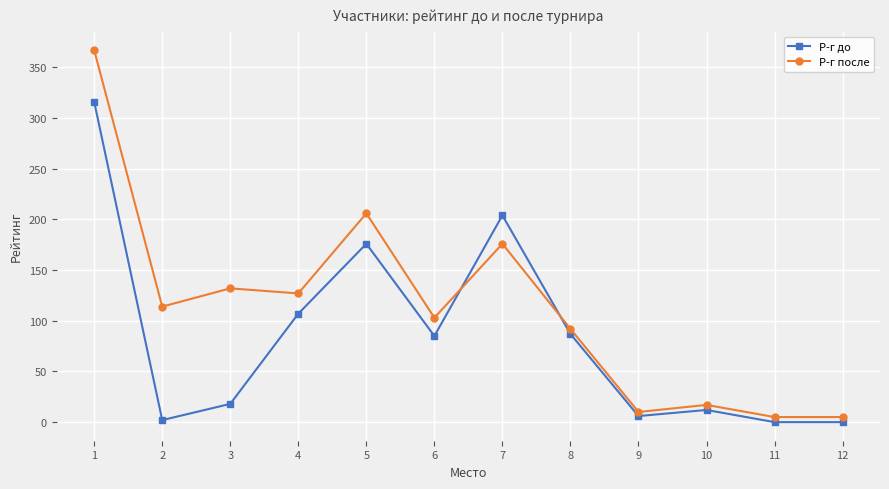

What is the approximate value of Р-г после at 4, to the nearest 5?

125